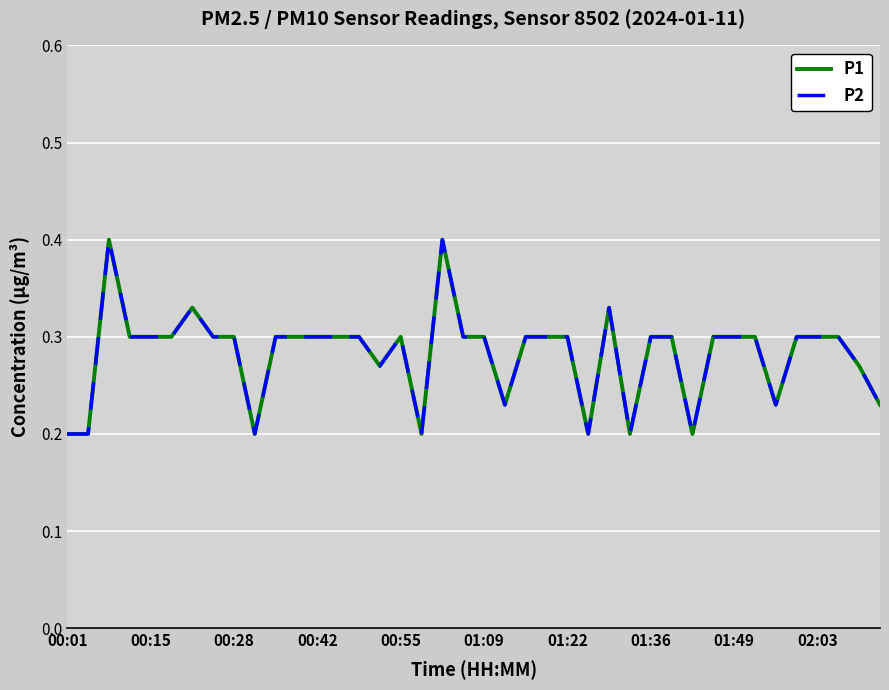

Does the chart display data point markers on the line(s)?

No